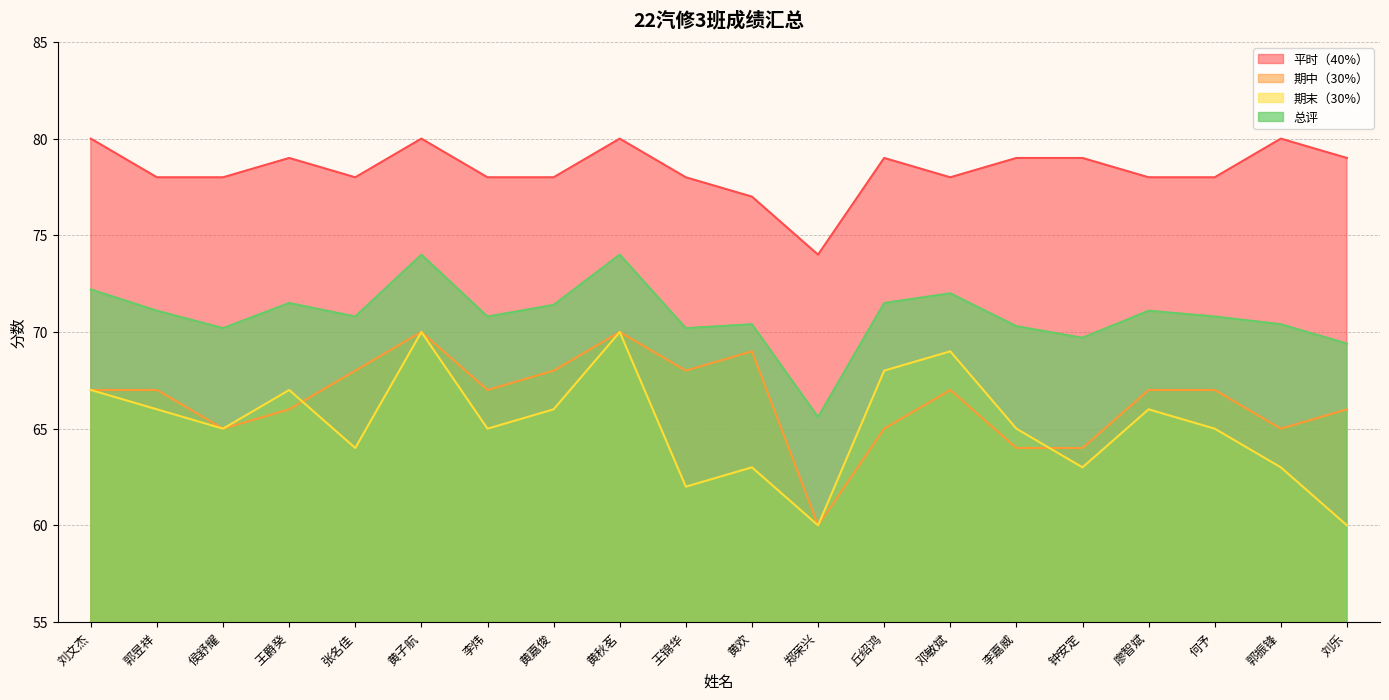

Which category has the highest value across all series?

刘文杰